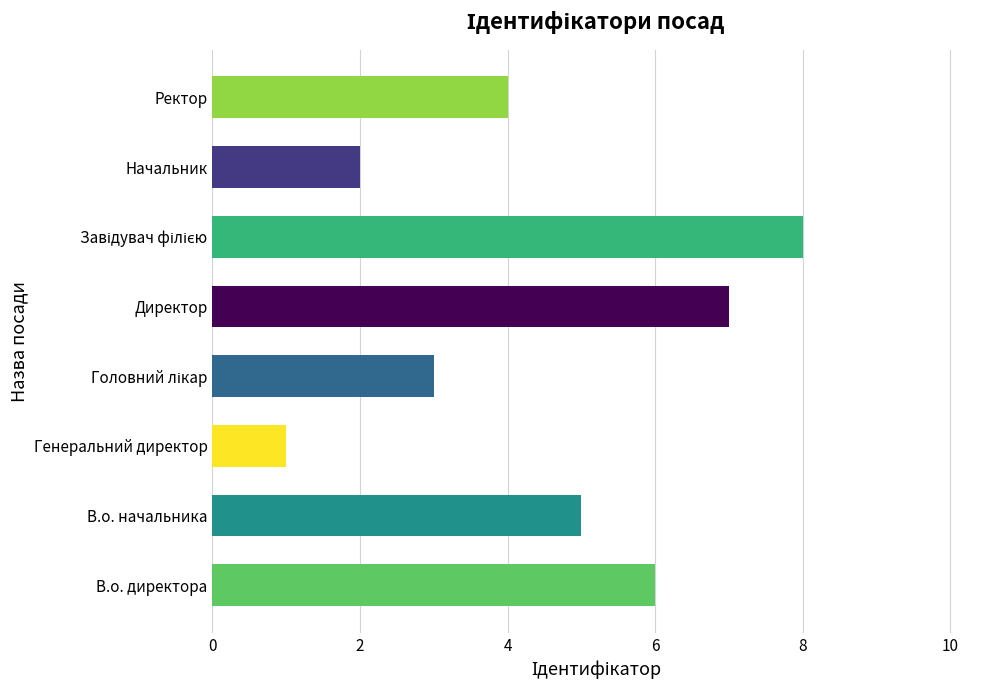

How many categories are shown in the chart?

8